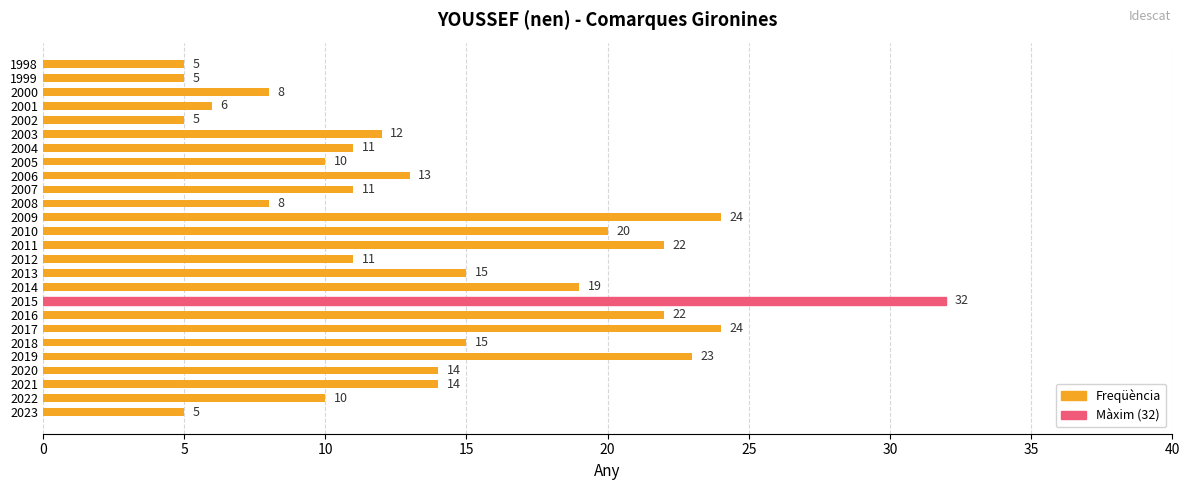

How many data points does each series have?

26